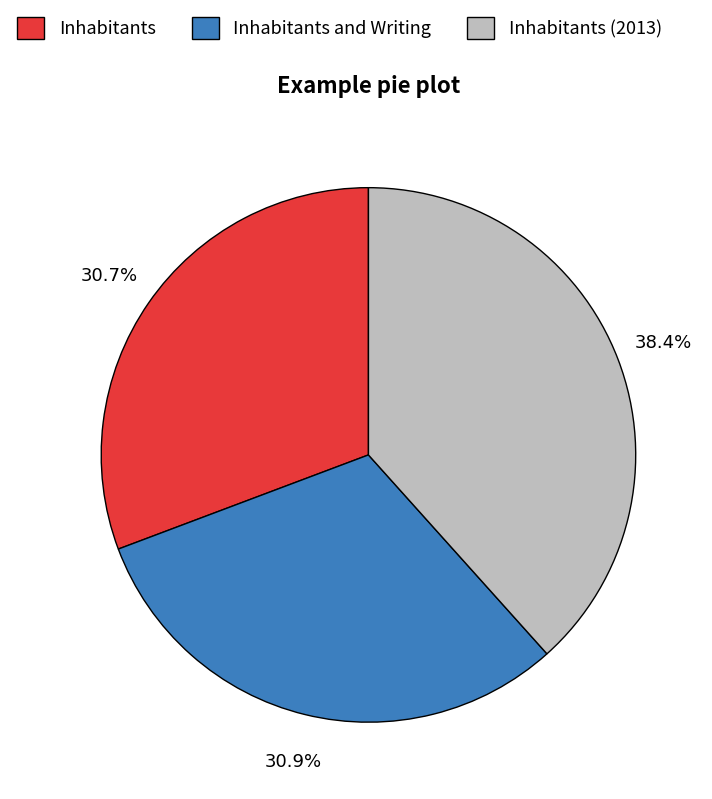

True or false: Inhabitants and Writing accounts for 43% of the total.

False